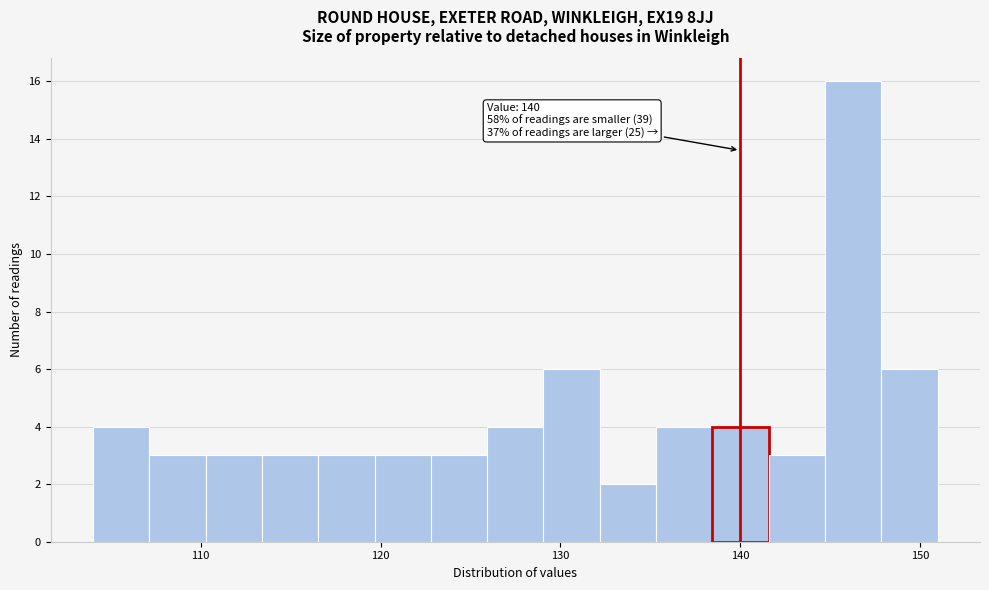

Around what value on the x-axis is the tallest bar? Give the approximate position of its centre, as read against the axis.

146